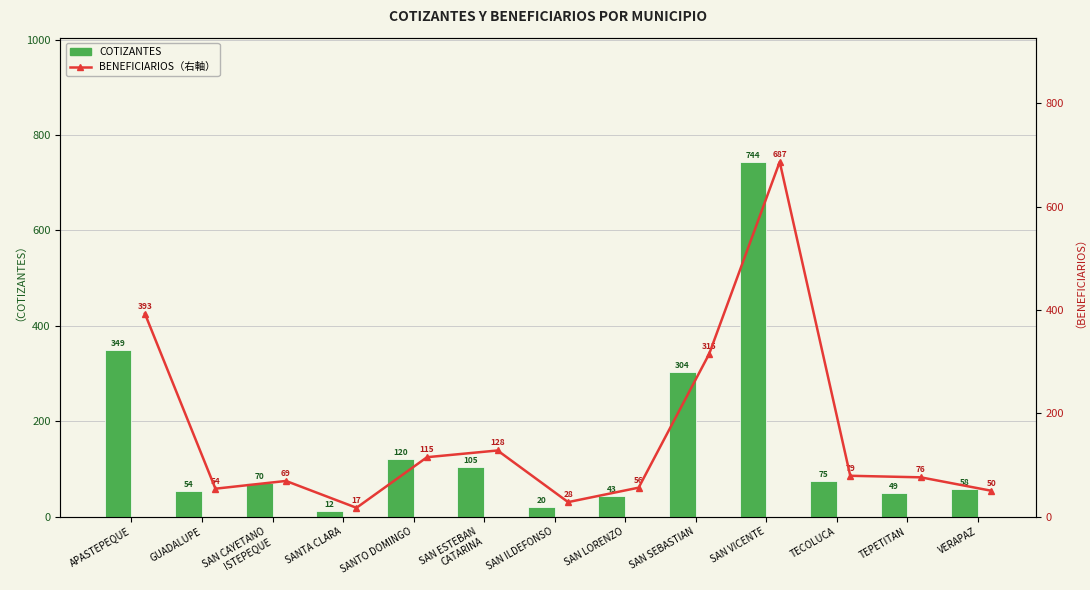

What position from the right is SAN ESTEBAN
CATARINA?

8